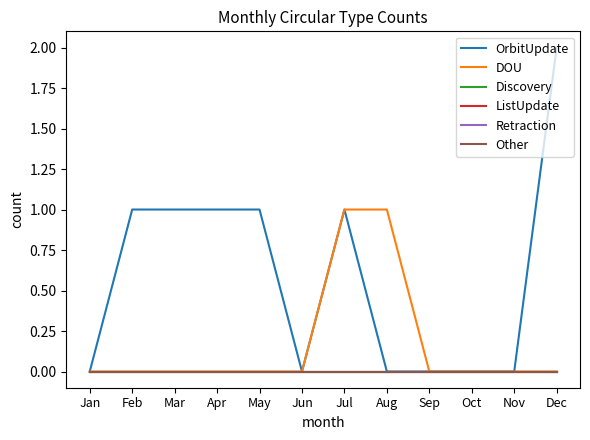

How many lines are shown in the chart?

6